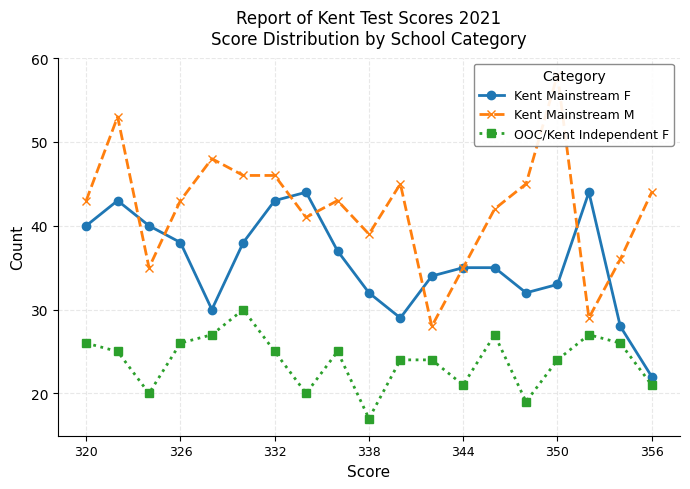

True or false: OOC/Kent Independent F and Kent Mainstream F cross at least once.

False